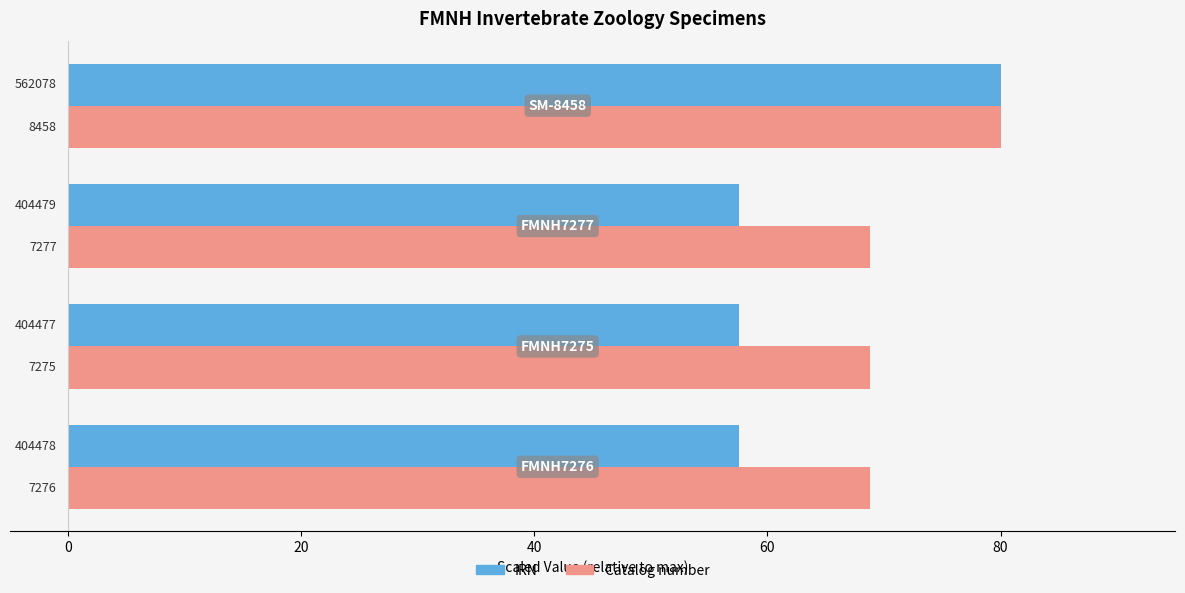

Rank the series by their average value, from highest to lowest.

Catalog number, IRN